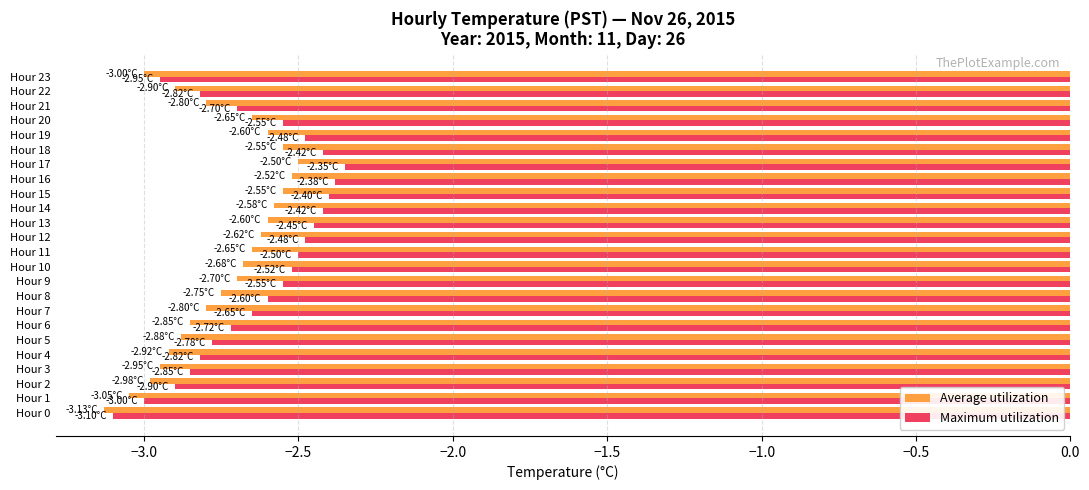

Is the value of Average utilization at Hour 6 greater than the value of Maximum utilization at Hour 1?

Yes